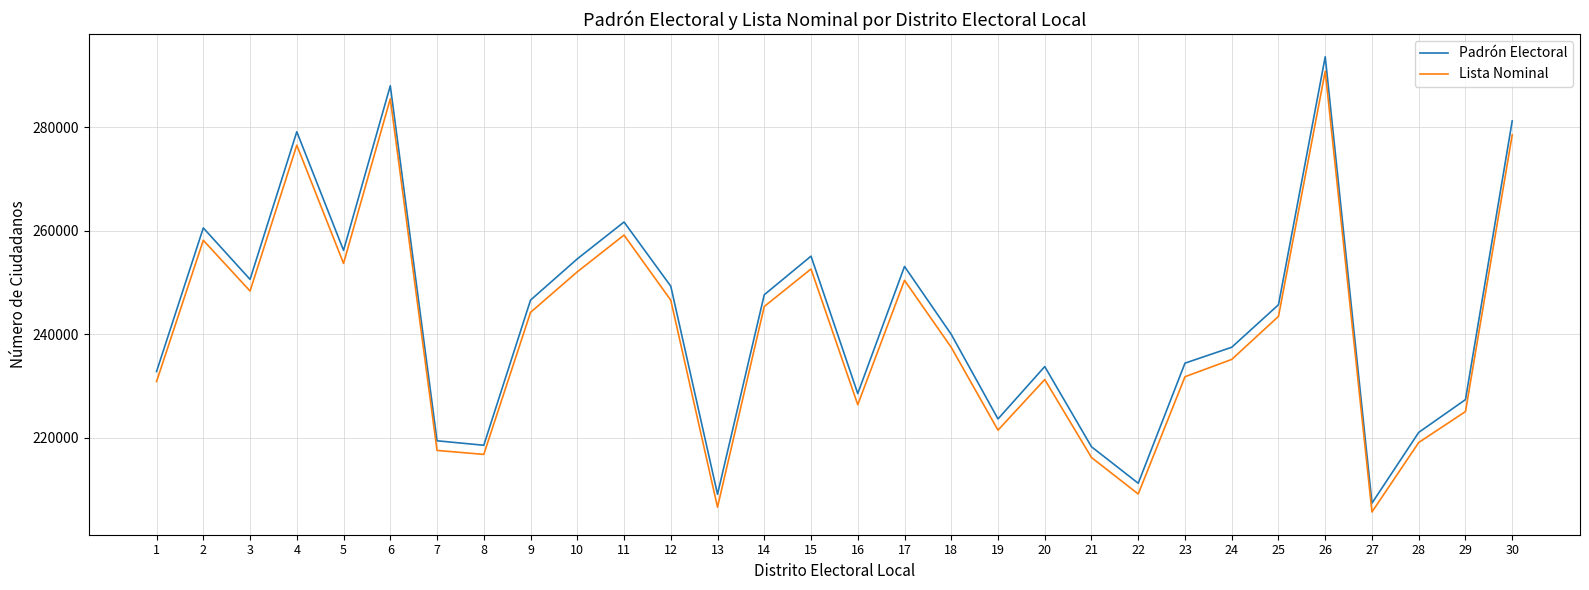

List the series in order of their overall mean, highest first.

Padrón Electoral, Lista Nominal